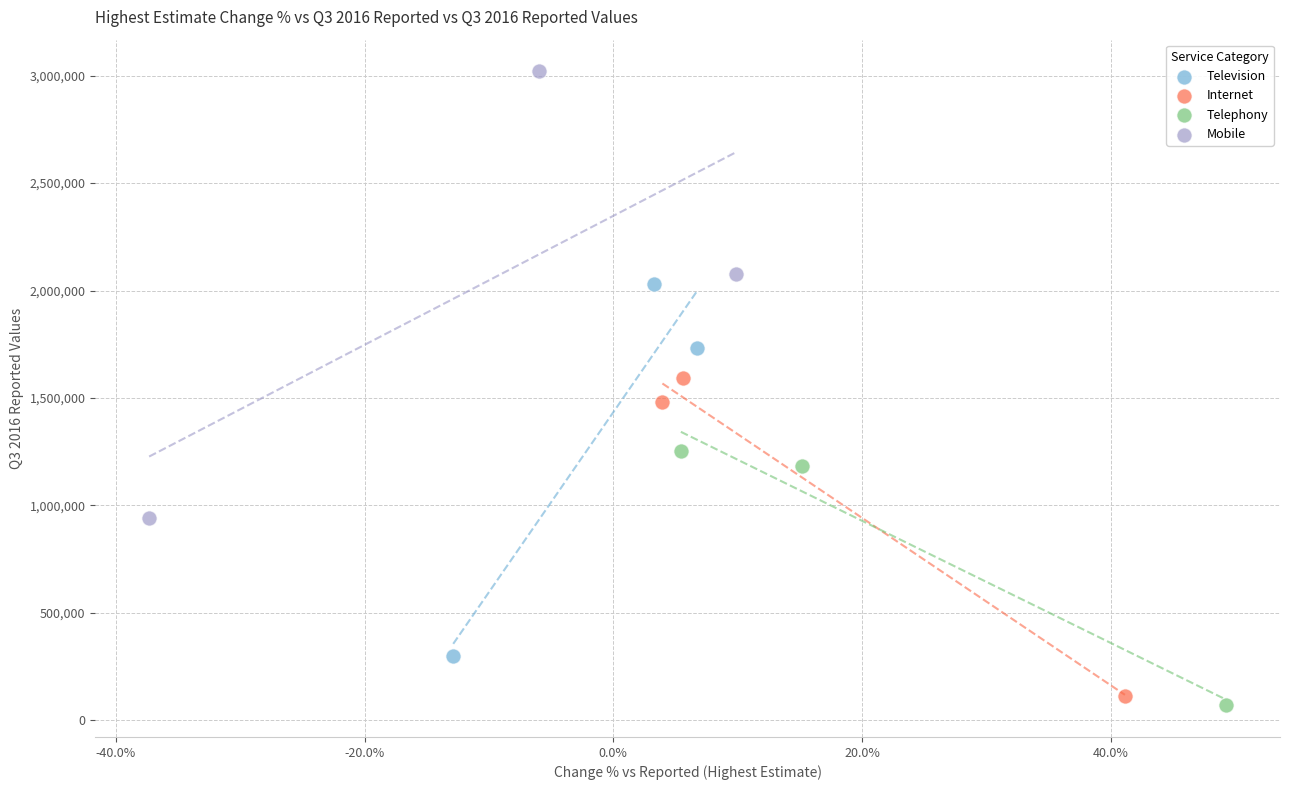

Which series has the widest spread of Y values?

Mobile